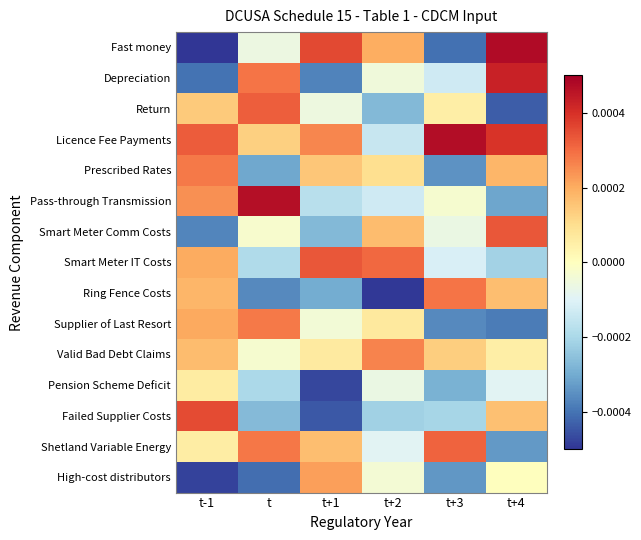

Which has a higher value, t or t+2?

t+2